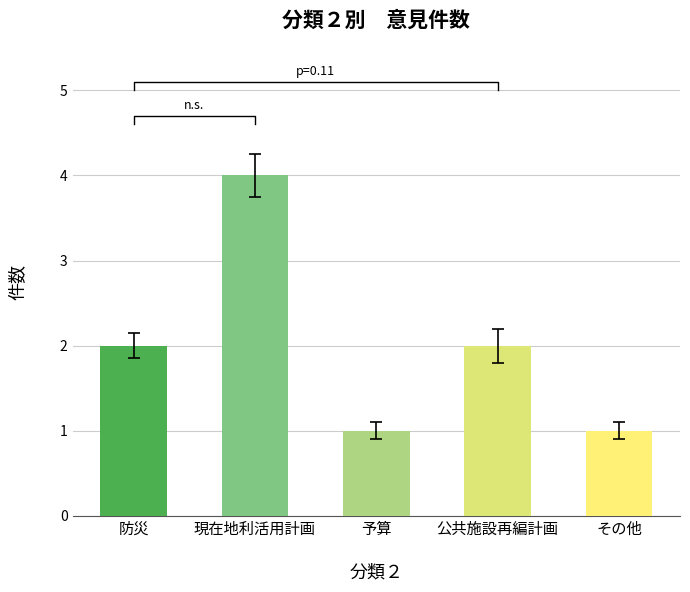

Which has a higher value, 防災 or 予算?

防災